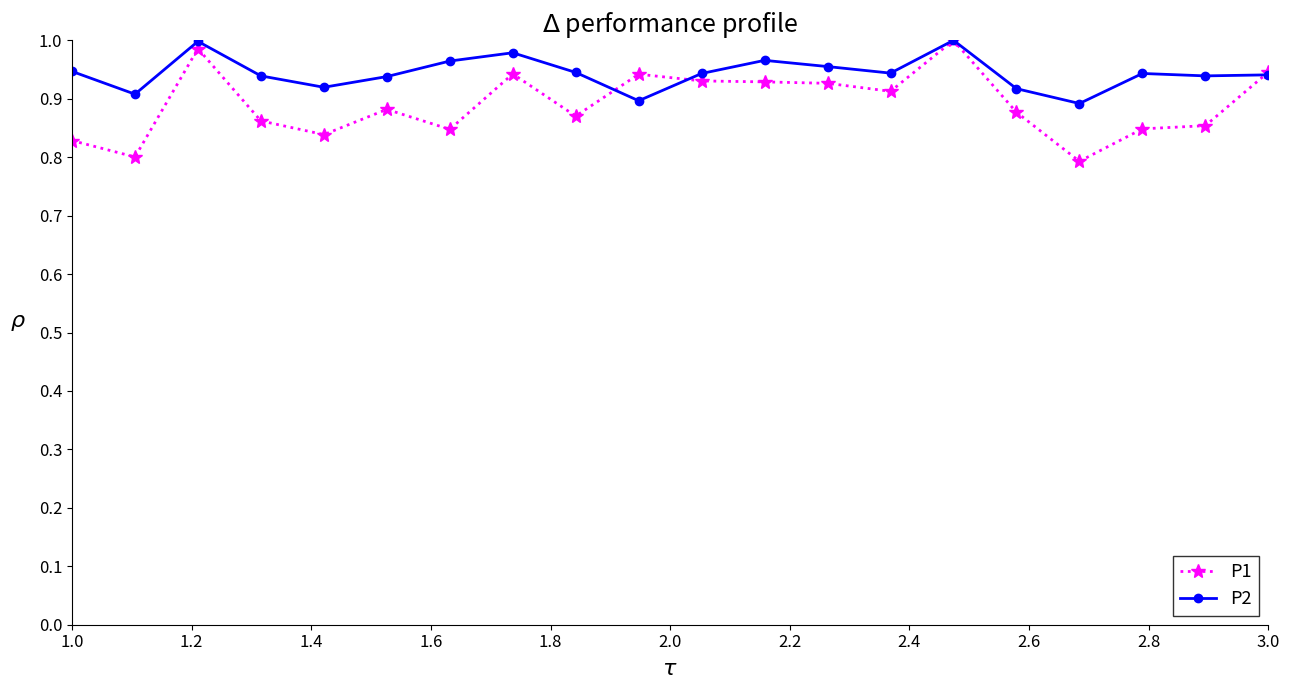

True or false: P2 has more than 2 interior local peaks.

True